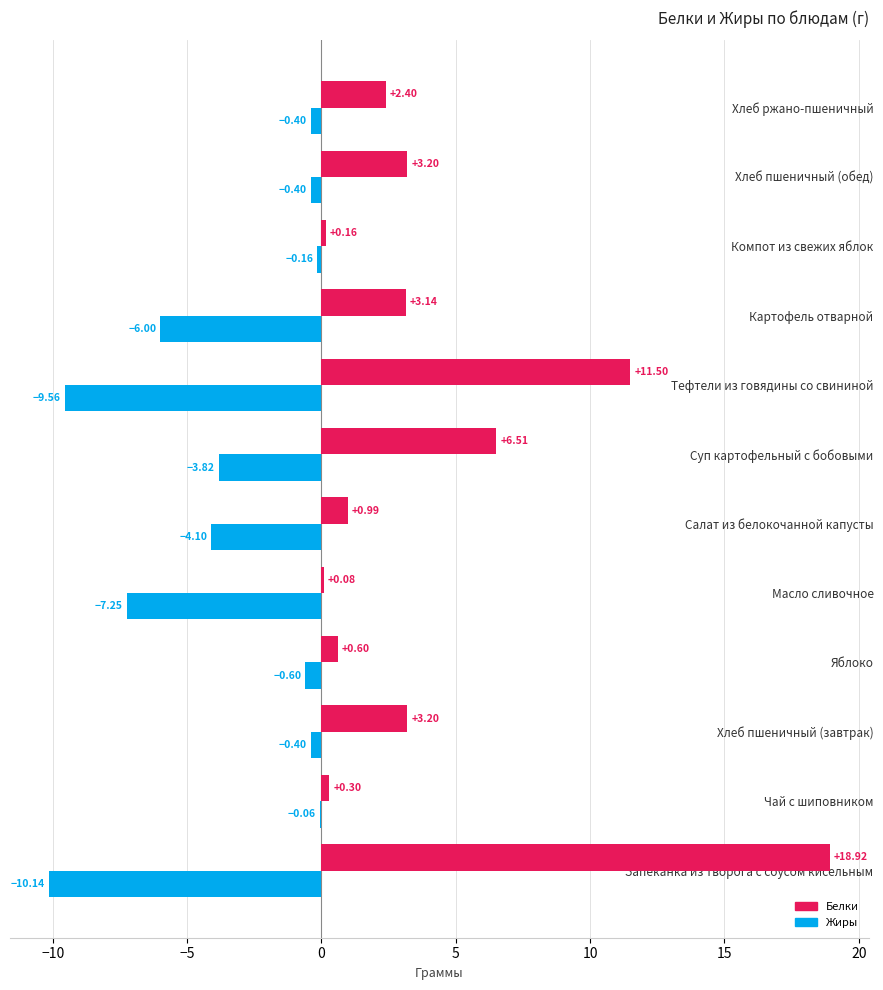

Where is Белки nearest to the value 9?

Суп картофельный с бобовыми